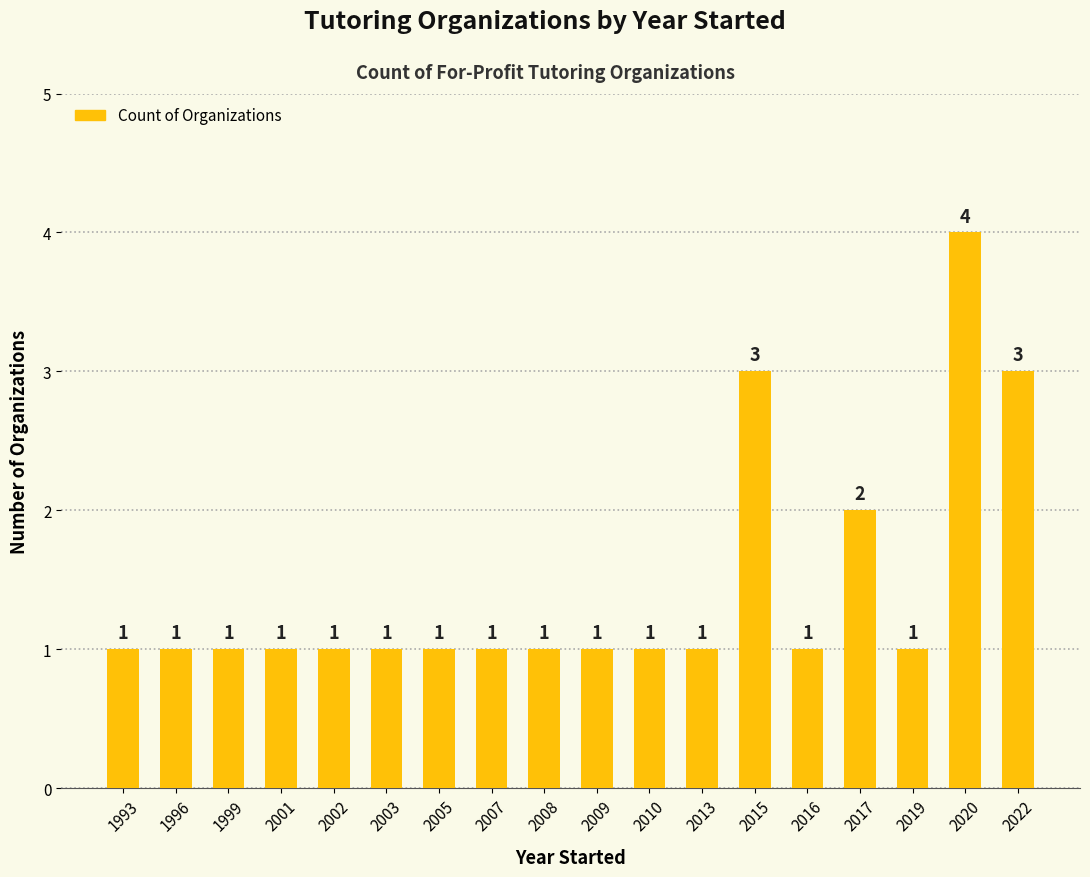

Is it true that the value at 2020 is 5?

False